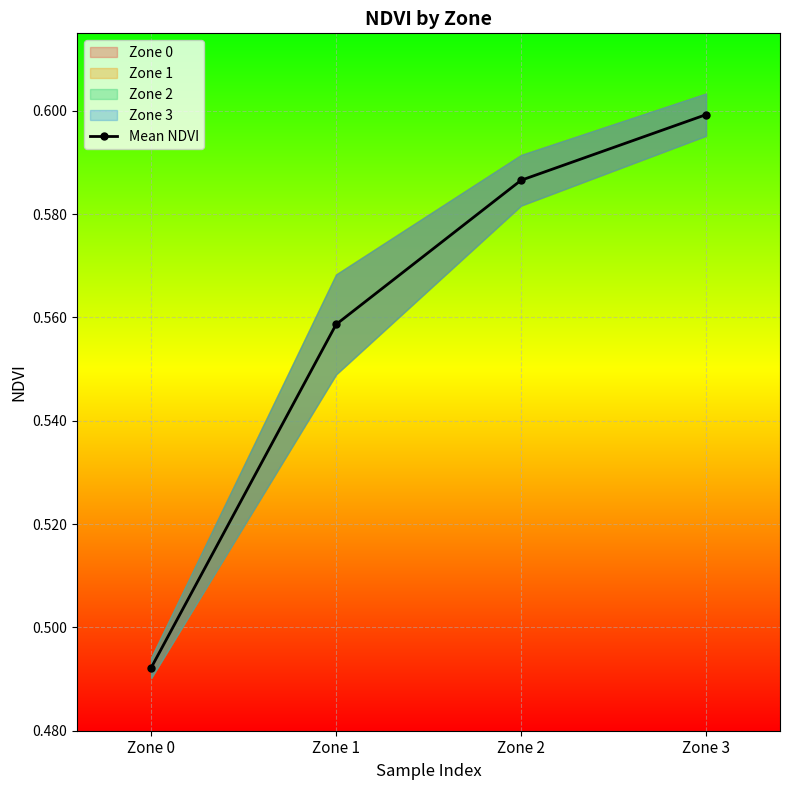

Is it true that the value at Zone 2 is 0.4?

False